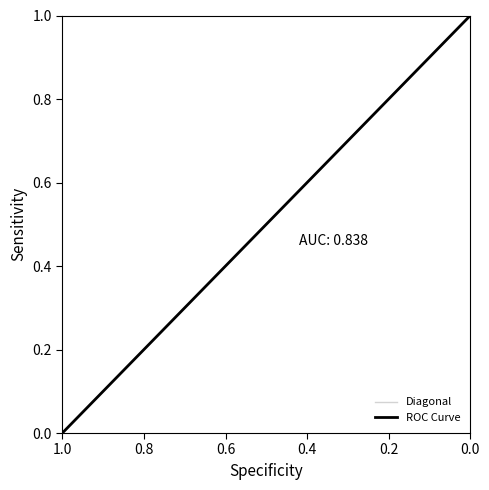

What is the value of the 16th point from the left?

0.8